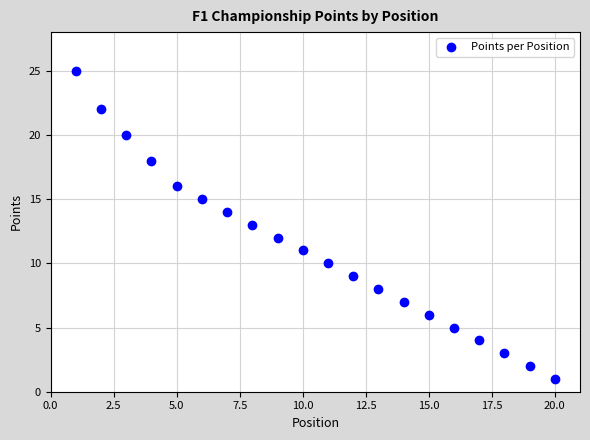

What is the range of X values (max minus min)?

19